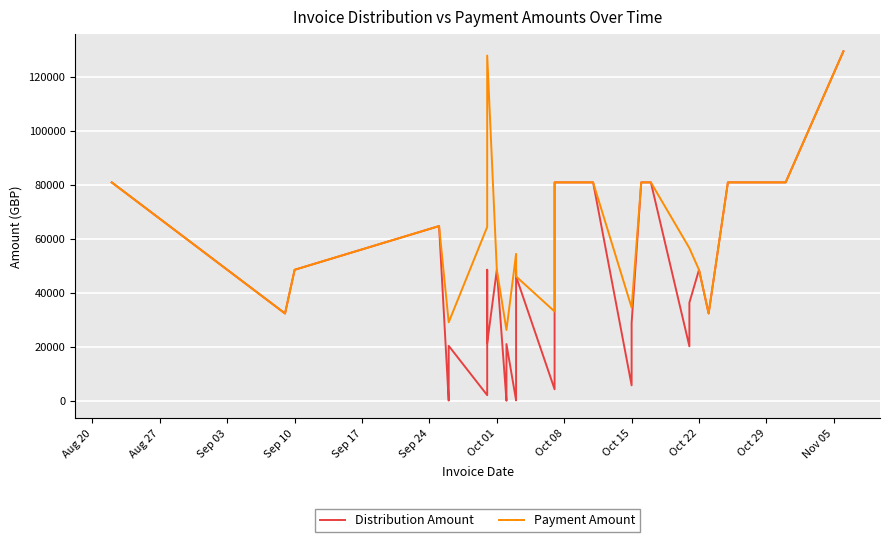

True or false: Payment Amount and Distribution Amount cross at least once.

False